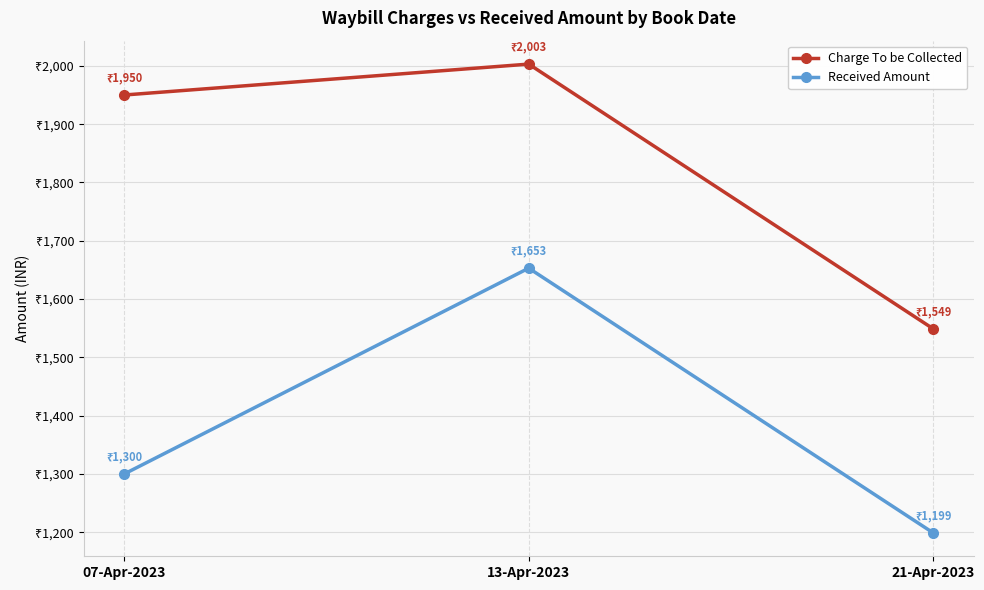

Which category has the highest value in the Charge To be Collected series?

13-Apr-2023